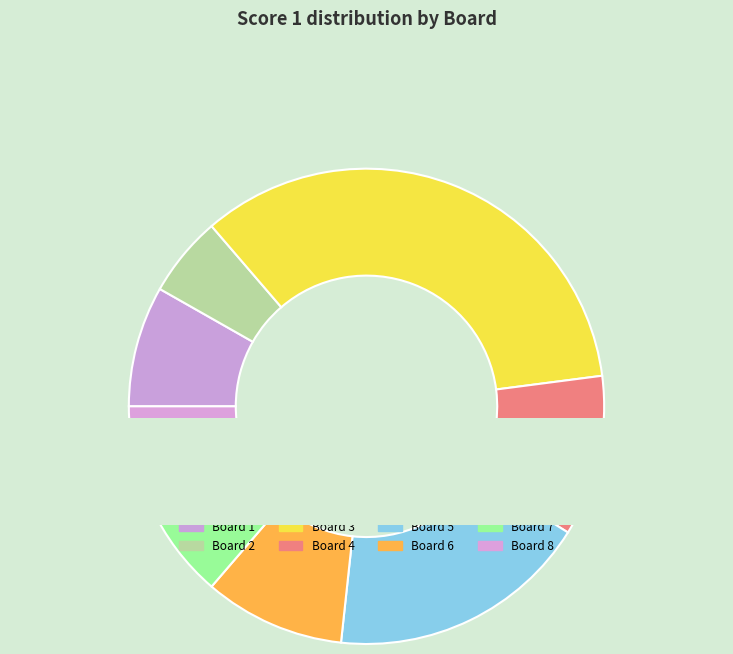

Combined, what portion of the pie is 8 and 2?

12.3%